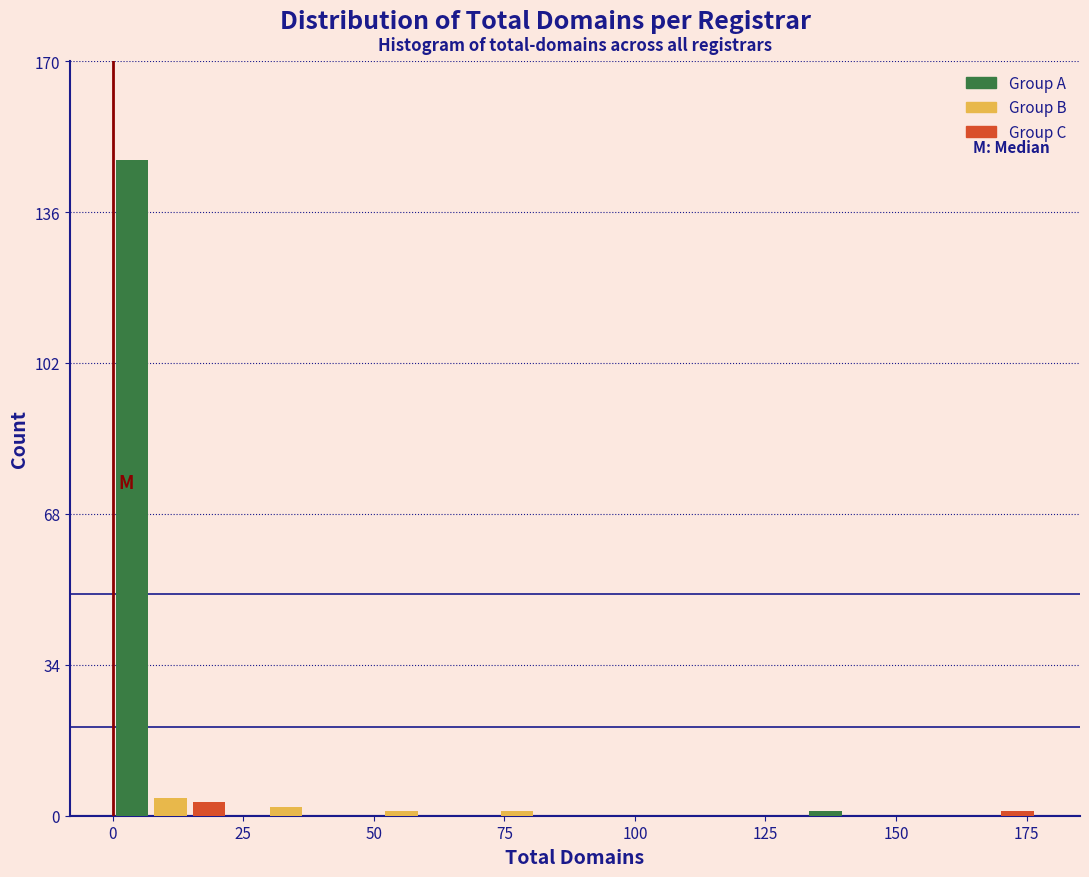

Read against the x-axis, roughly where is the centre of the tallest bar?

5